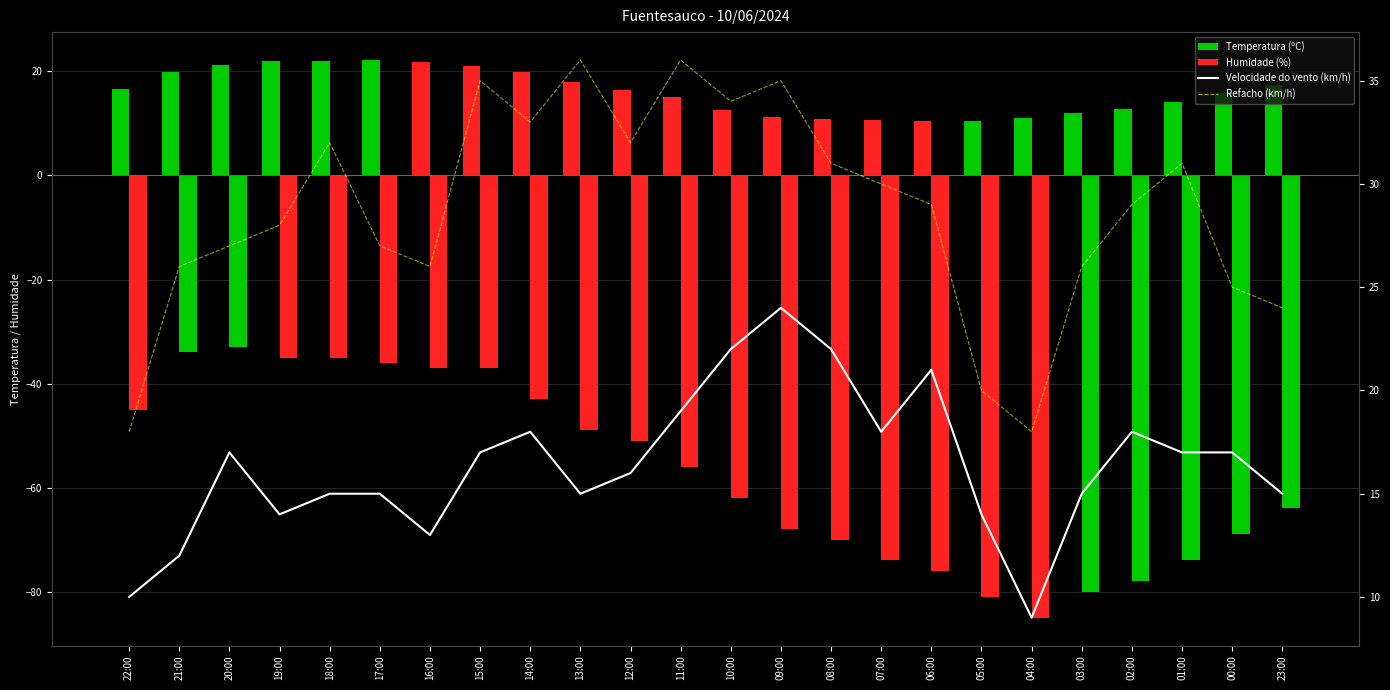

What position from the right is 22:00?

24